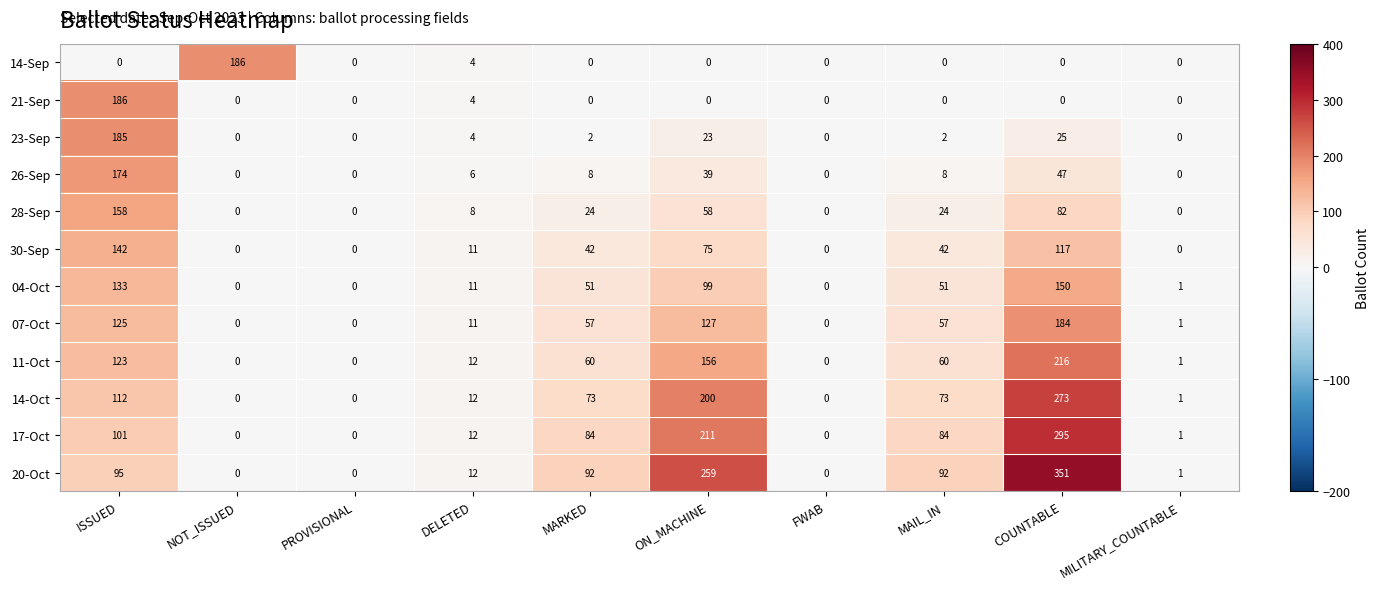

Read the 07-Oct value at ISSUED.

125